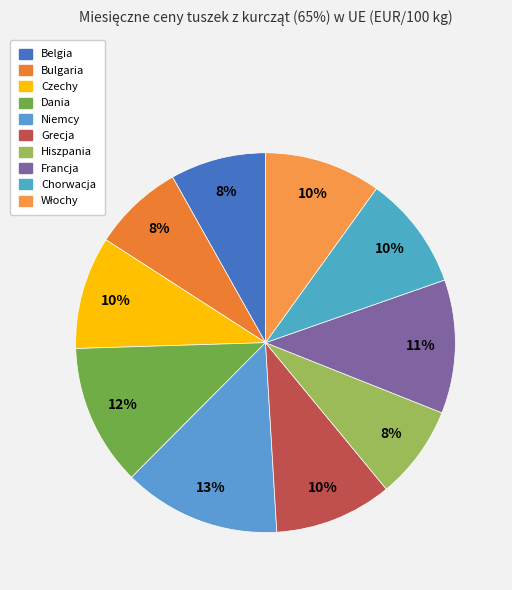

What percentage do Dania and Chorwacja together represent?

21.8%